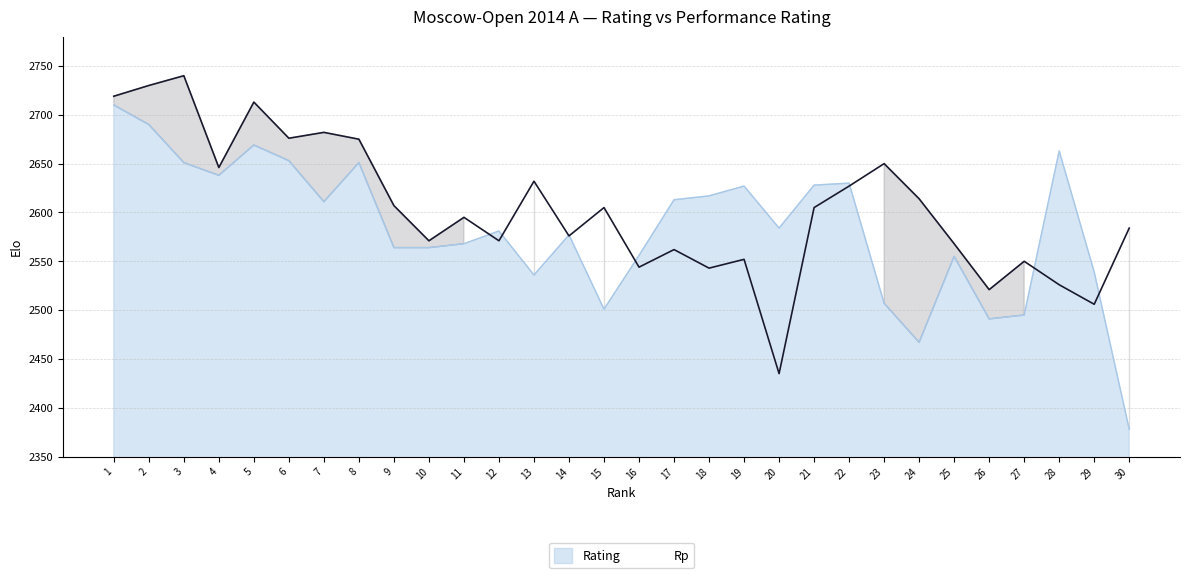

Which category has the highest value in the Rp series?

3